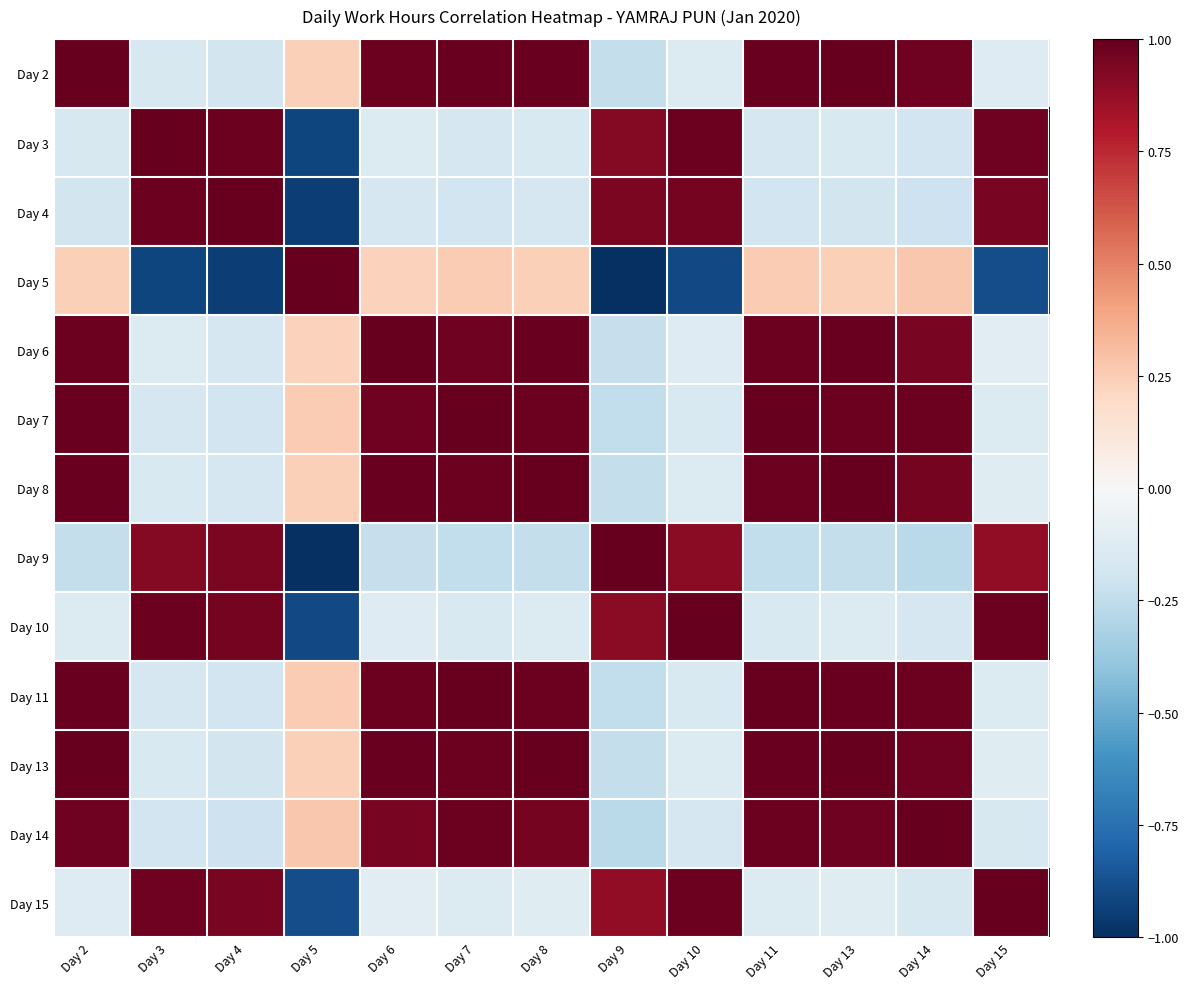

At how many categories does at least one series exceed 0?

13